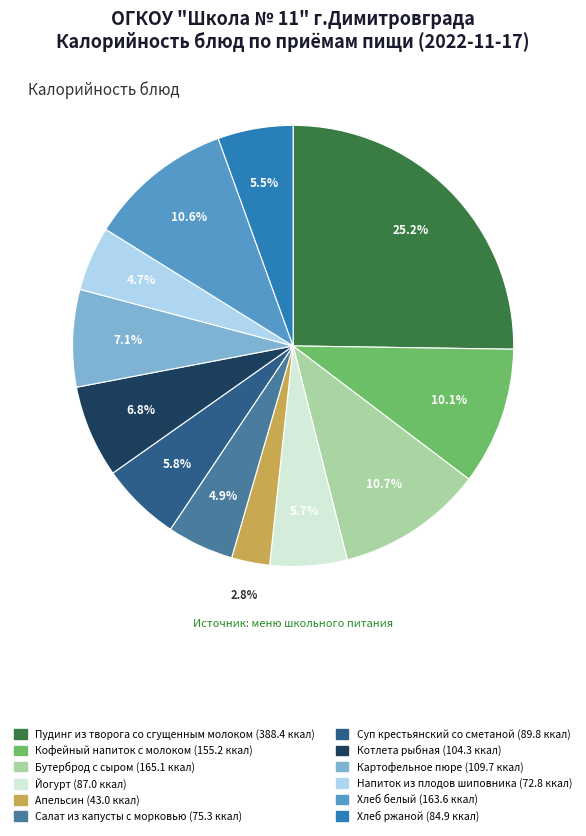

To the nearest percent, what is the average slice percentage?

8%